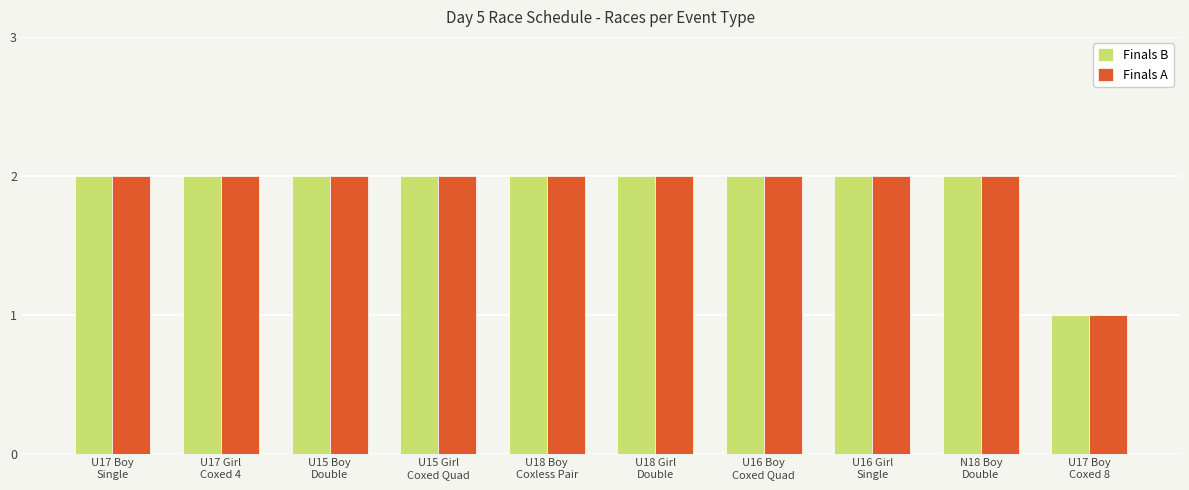

What is the average value of the Finals B series?

2